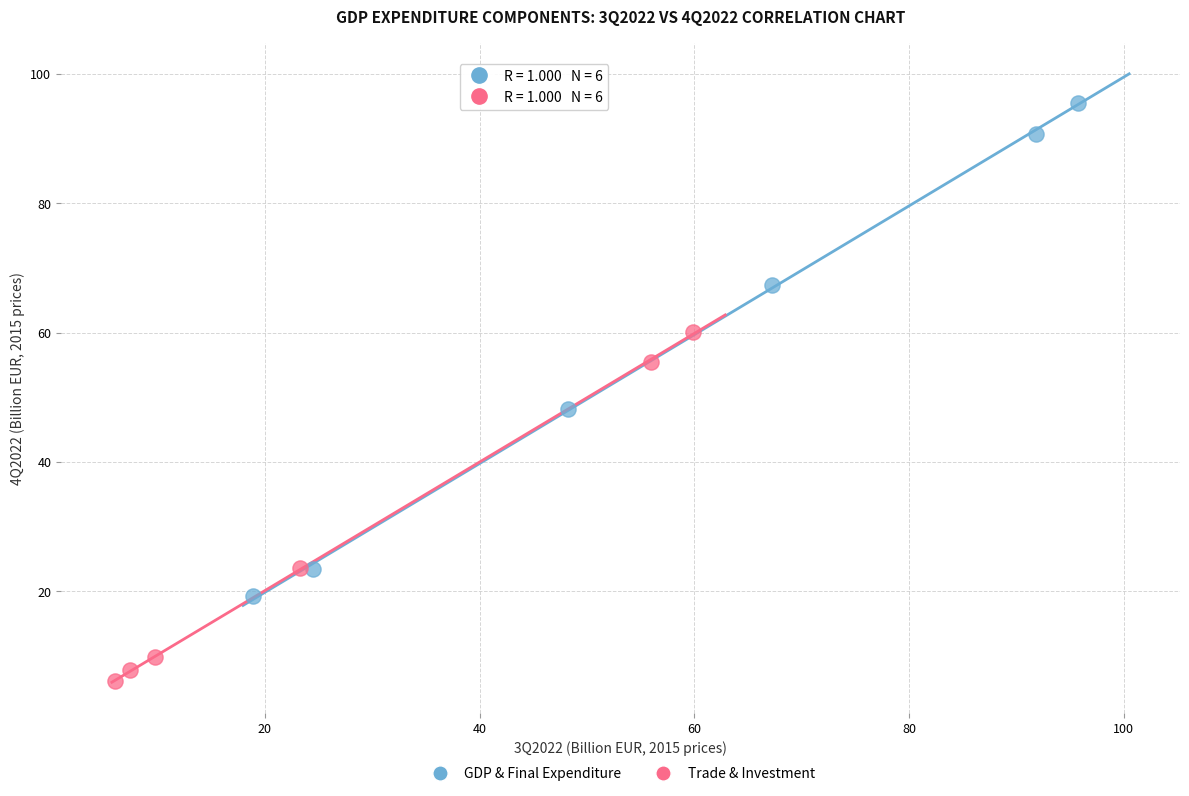

Which series reaches the maximum Y coordinate?

GDP & Final Expenditure